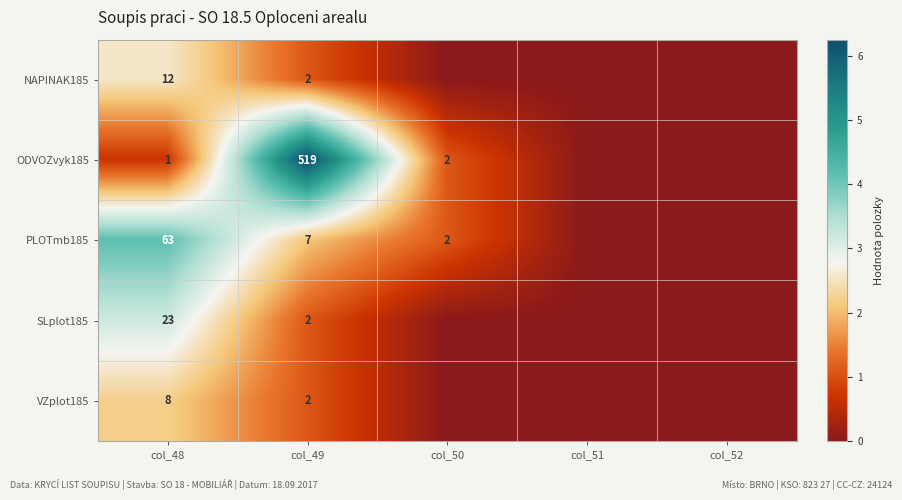

At which category is the sum across all series the highest?

col_48